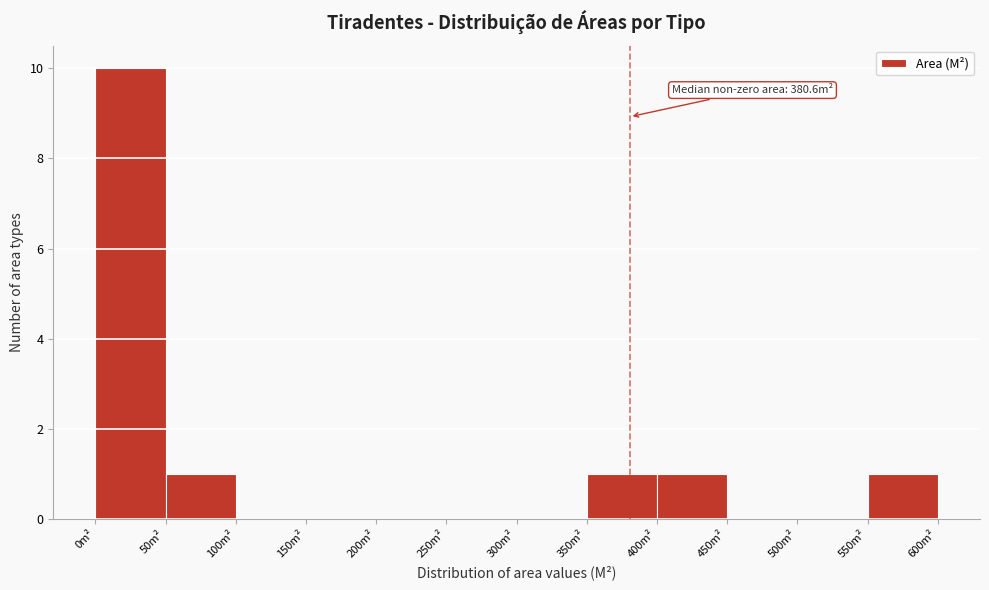

Over which range of the x-axis is the bar tallest?

0 to 50